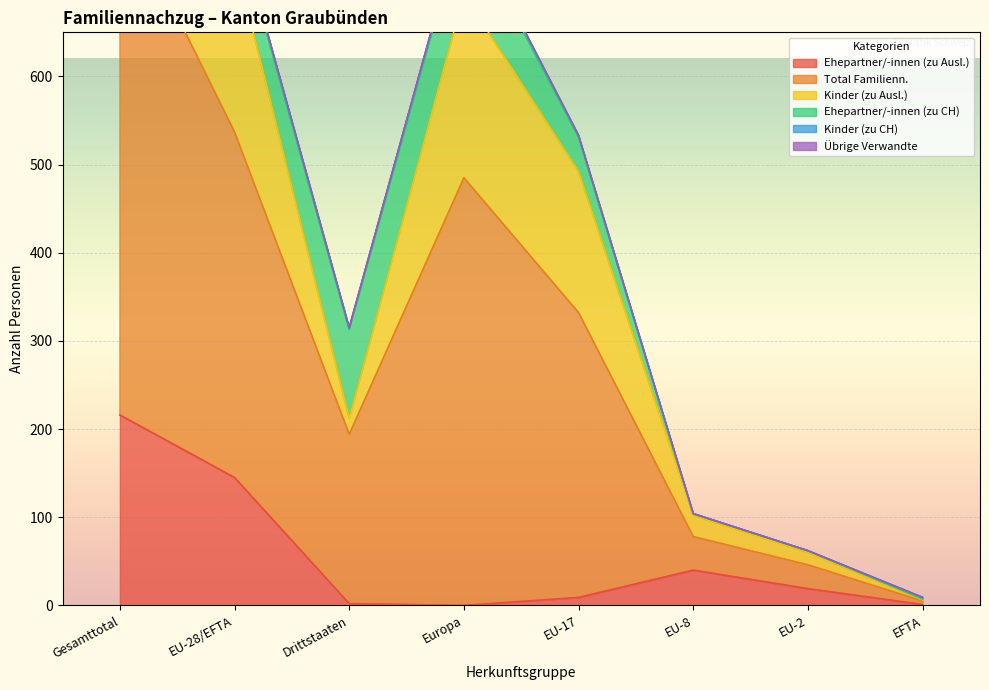

At which category does Ehepartner/-innen (zu CH) reach its first local valley?

EU-28/EFTA